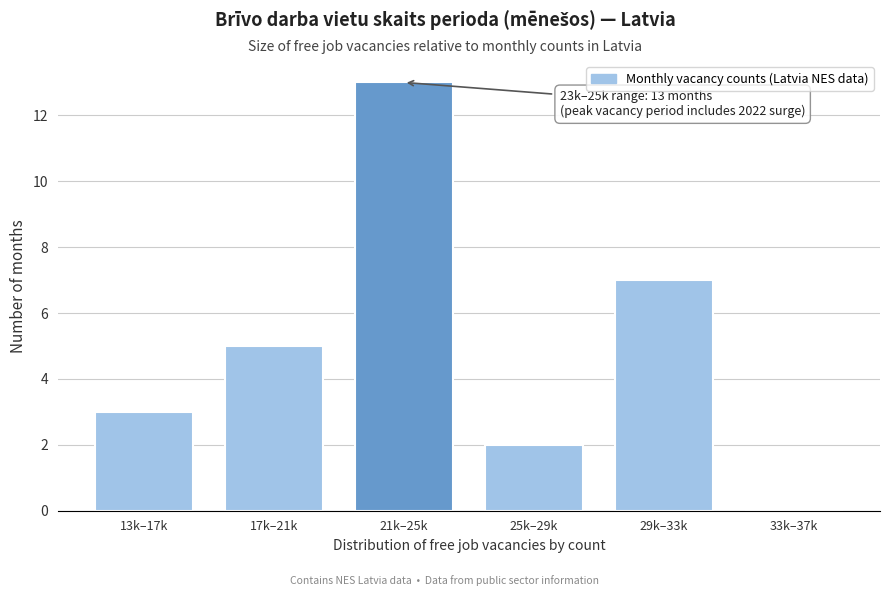

Reading left to right, extract all data points from this chart.

13k–17k=3	17k–21k=5	21k–25k=13	25k–29k=2	29k–33k=7	33k–37k=0